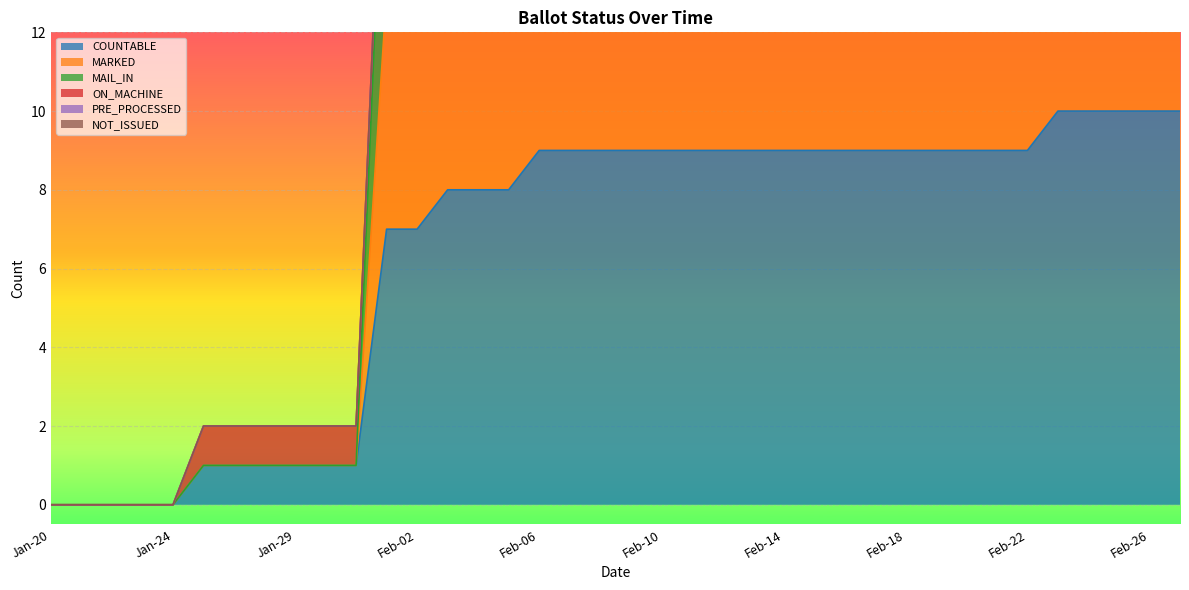

Rank the series at 11 from highest to lowest value.

ON_MACHINE, PRE_PROCESSED, NOT_ISSUED, MAIL_IN, MARKED, COUNTABLE